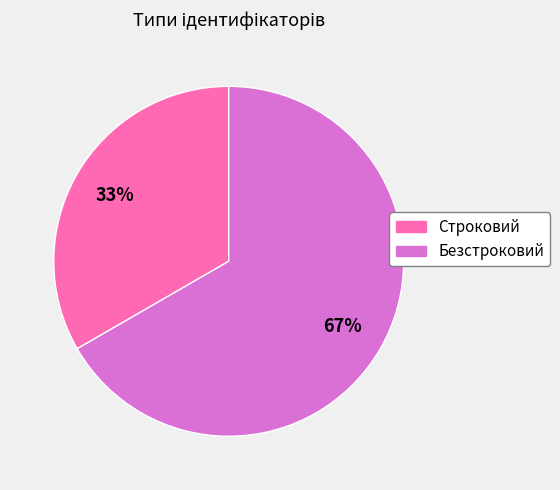

Count the number of slices in the pie.

2